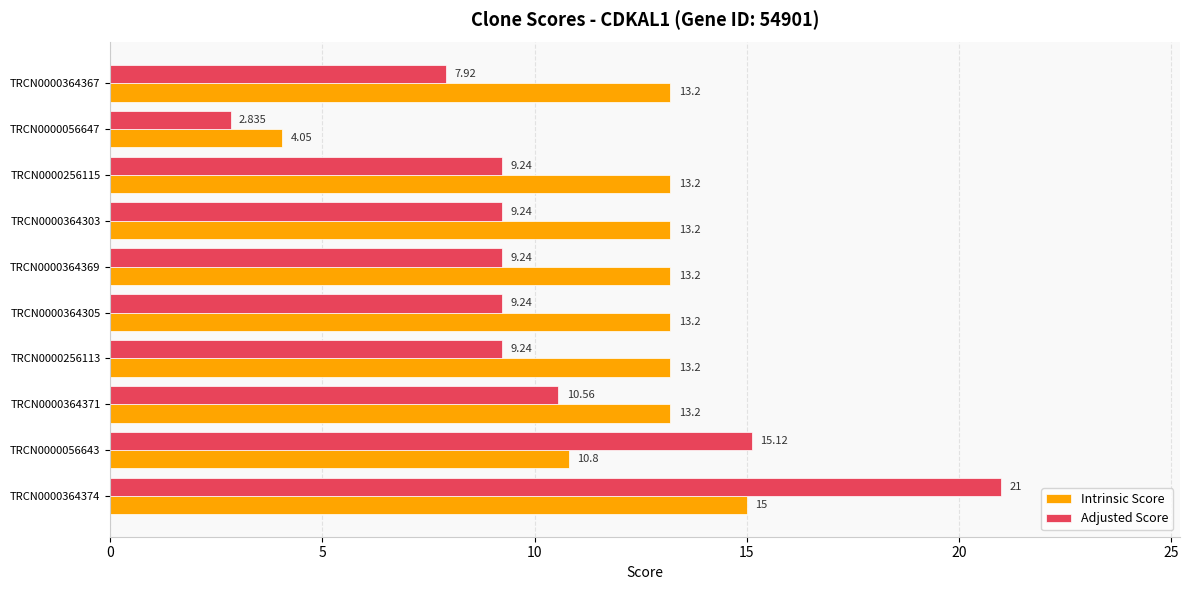

Rank the series by their maximum value, from lowest to highest.

Intrinsic Score, Adjusted Score